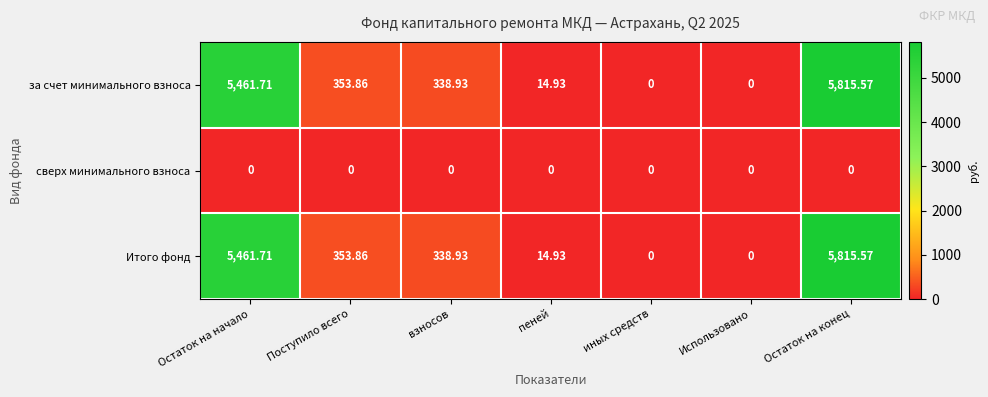

How many positive values does the Итого фонд series have?

5